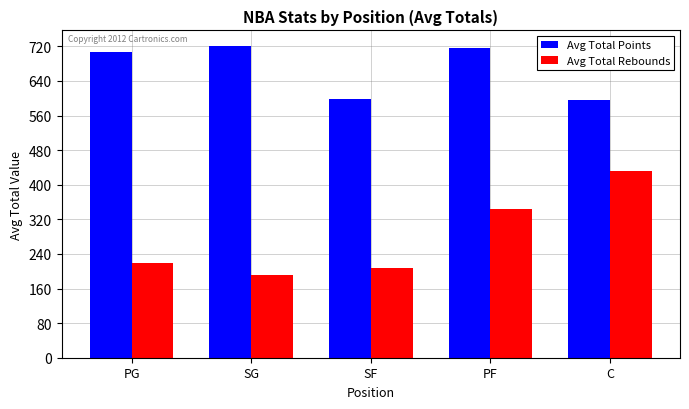

What is the total value across all series at PF?

1059.6